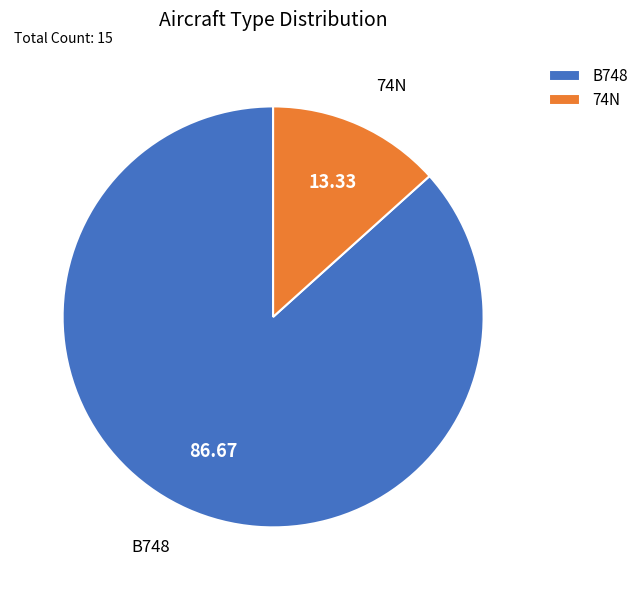

Which slice is the smallest?

74N